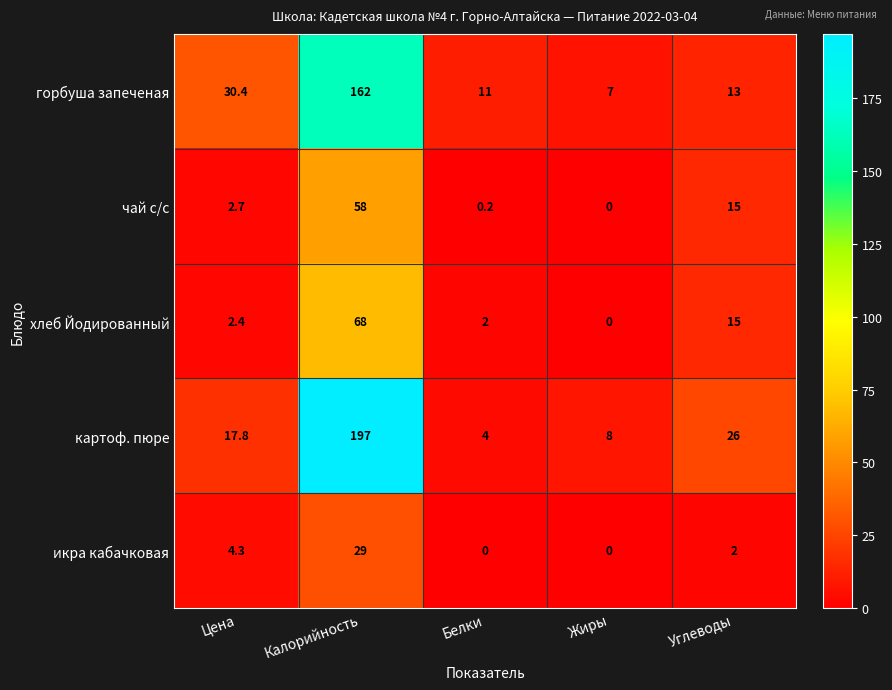

Reading left to right, list all the values displayed in this chart.

горбуша запеченая: 30.4	162.0	11.0	7.0	13.0
чай с/с: 2.7	58.0	0.2	0.0	15.0
хлеб Йодированный: 2.4	68.0	2.0	0.0	15.0
картоф. пюре: 17.8	197.0	4.0	8.0	26.0
икра кабачковая: 4.3	29.0	0.0	0.0	2.0